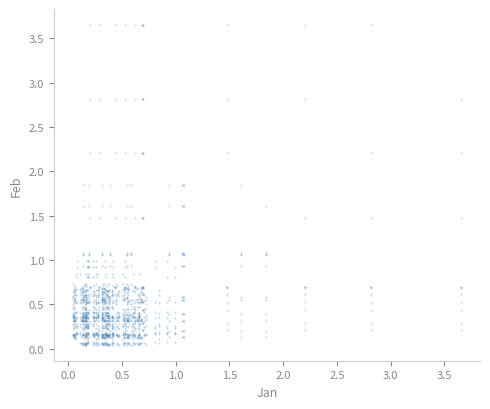

What is the range of X values (max minus min)?

3.6